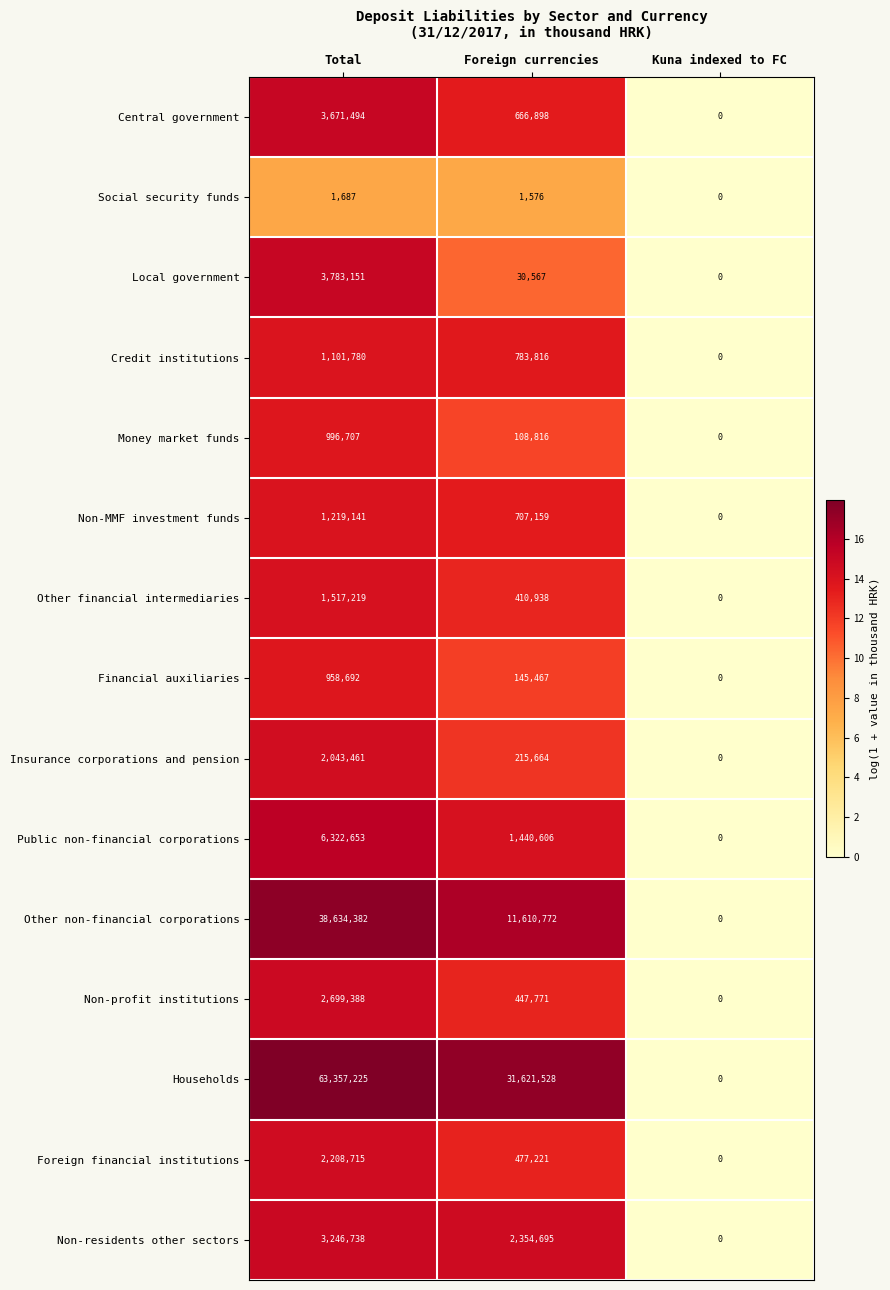

What is the average value of the Central government series?

1446131